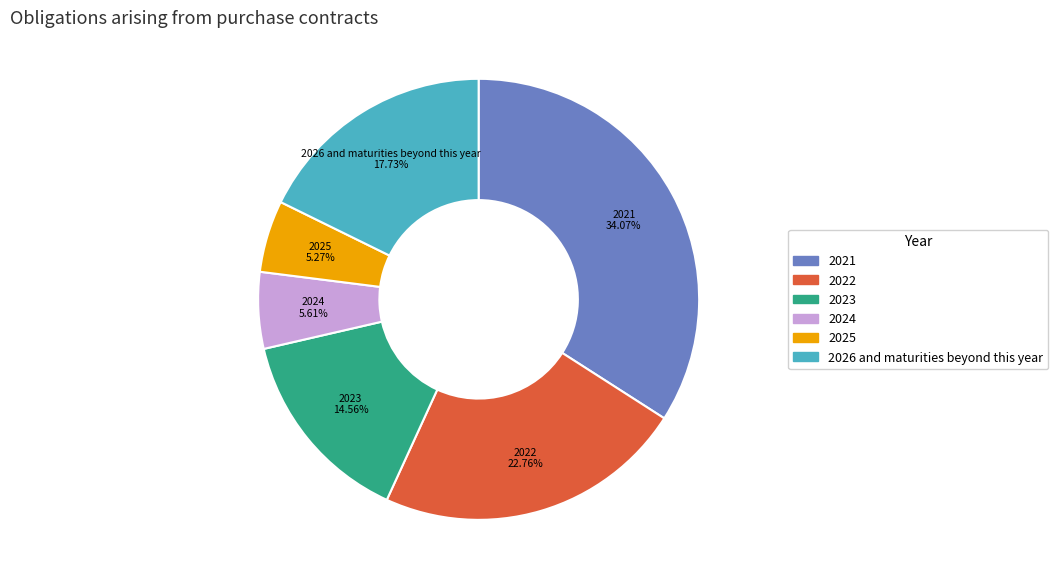

How many slices are in this pie chart?

6